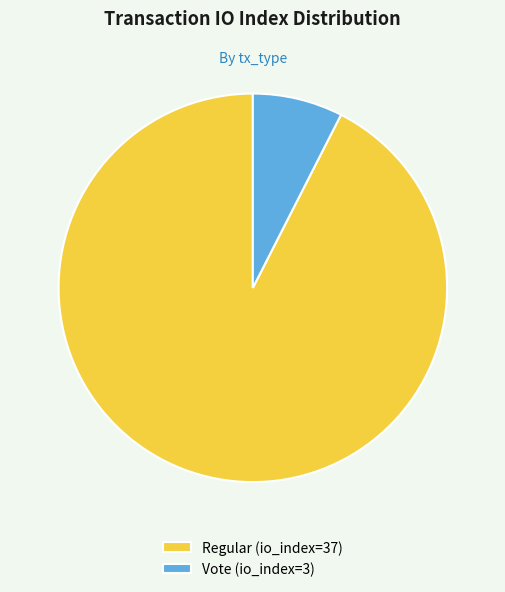

Approximately how many times larger is the value at Regular (io_index=37) compared to Vote (io_index=3)?

12.3